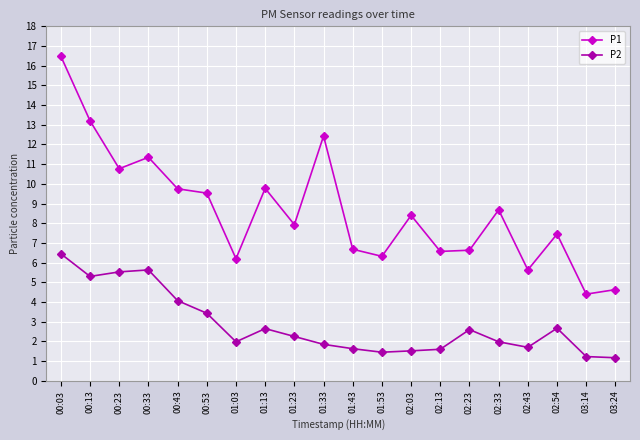

At how many categories does at least one series exceed 11?

4